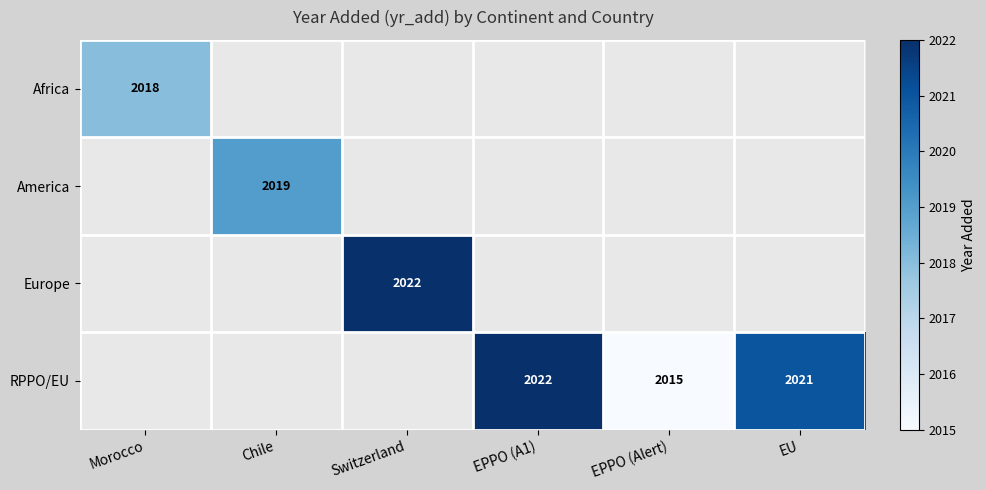

What is the greatest value displayed?

2022.0